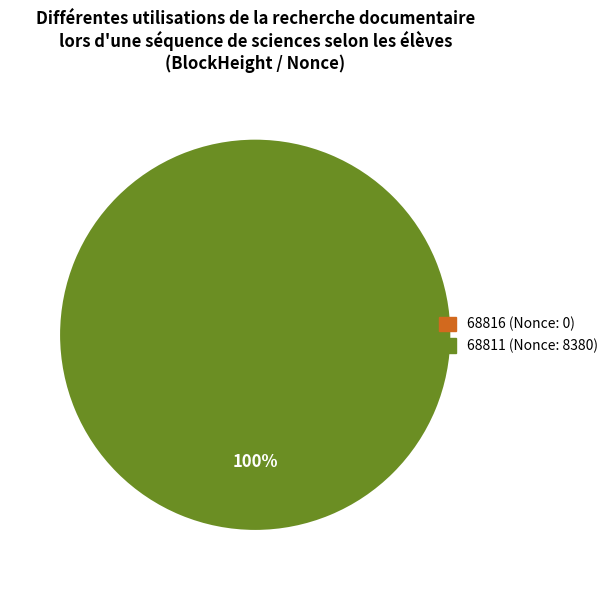

True or false: 68816 (Nonce: 0) accounts for 12% of the total.

False